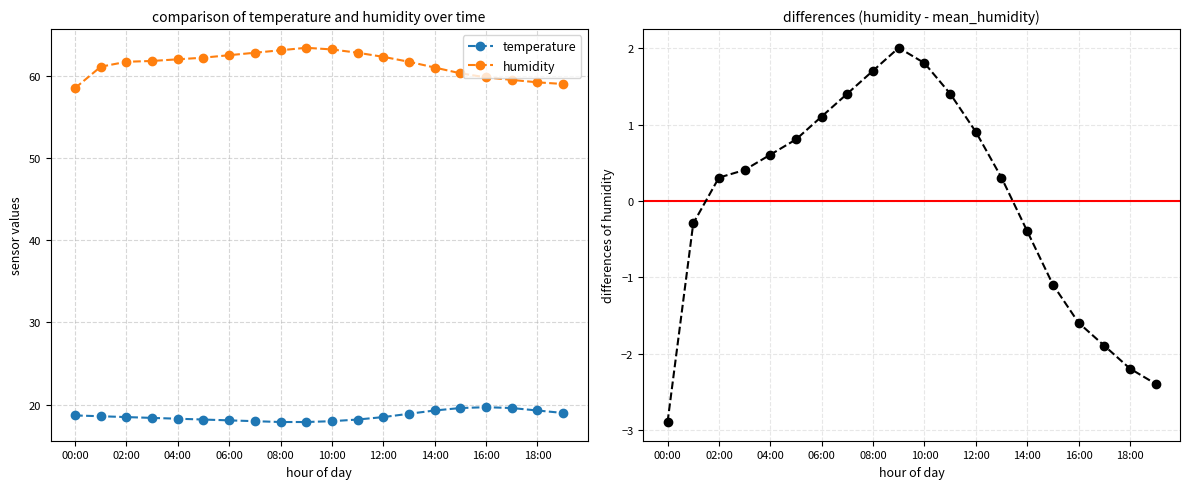

True or false: temperature and humidity intersect in this chart.

False